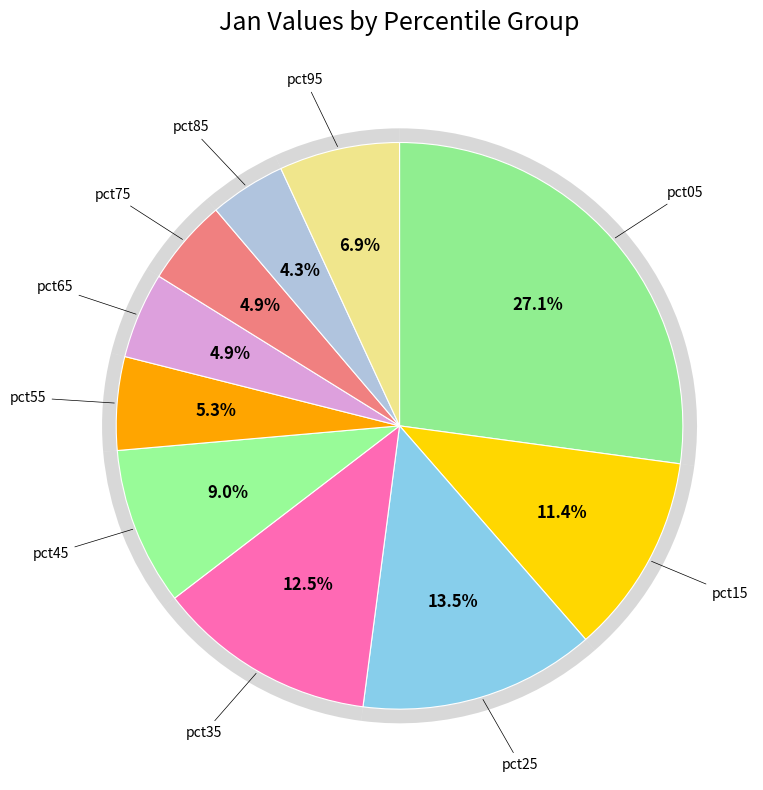

Rank the categories by value from lowest to highest.

pct85, pct65, pct75, pct55, pct95, pct45, pct15, pct35, pct25, pct05